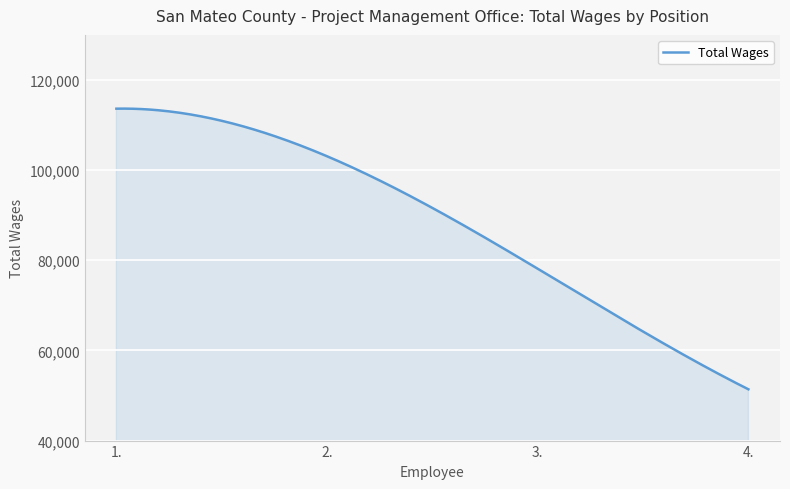

What is the greatest value displayed?

113643.2